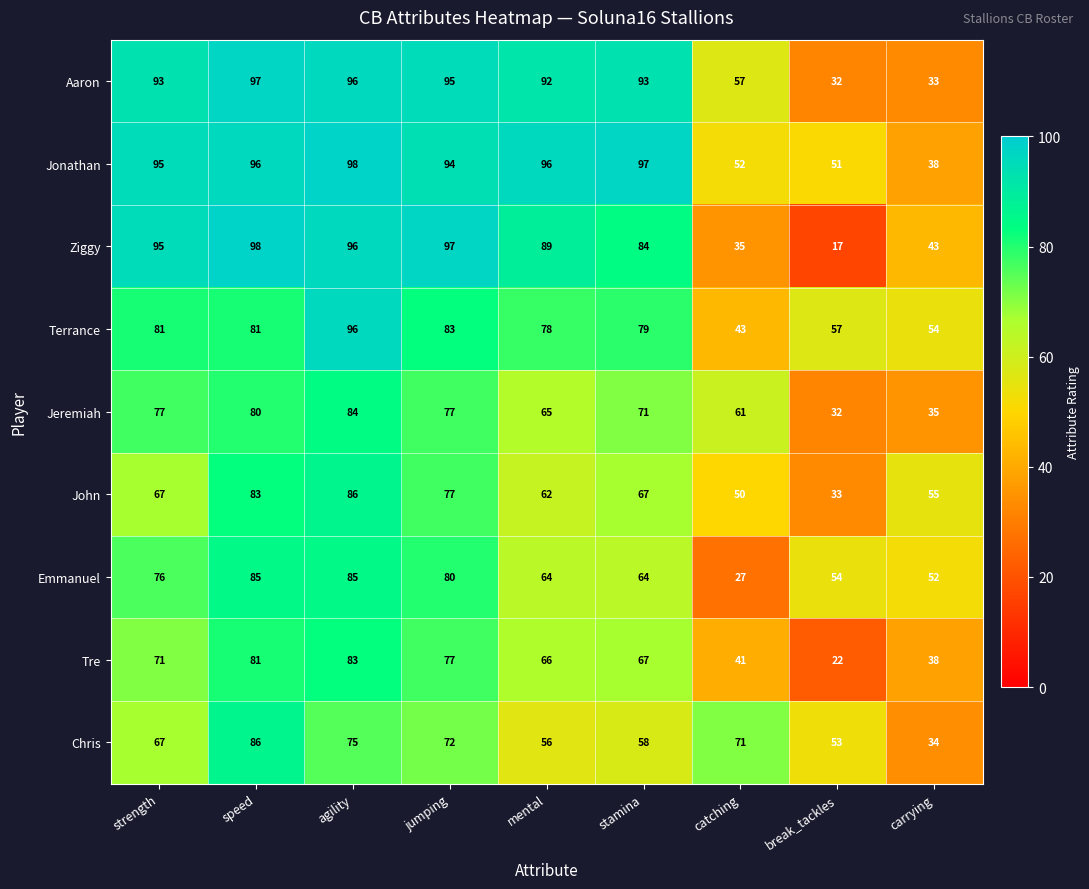

Which series has the largest range (max minus min)?

Ziggy